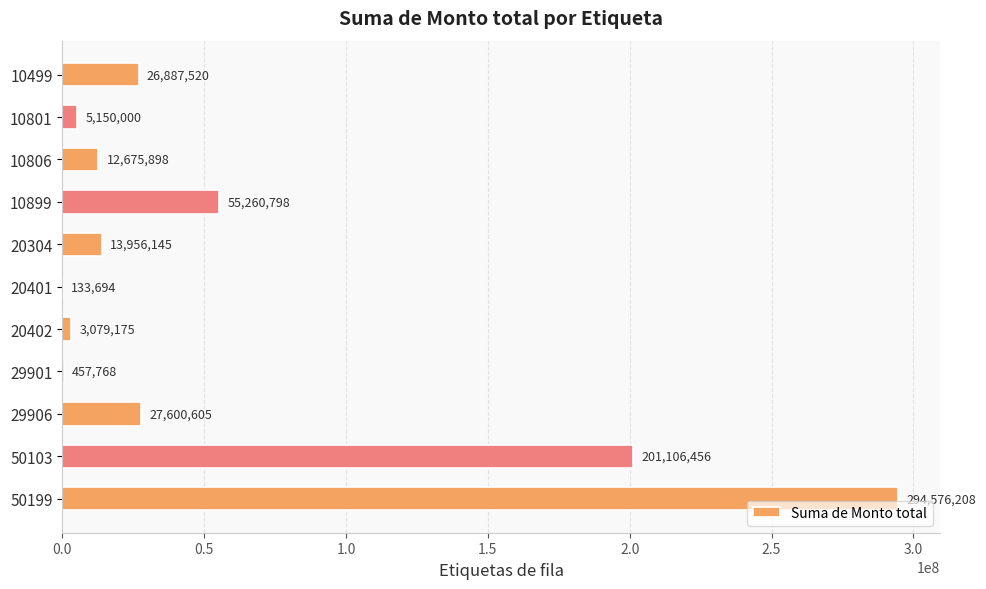

What is the sum of the values at 29901 and 29906?

28058373